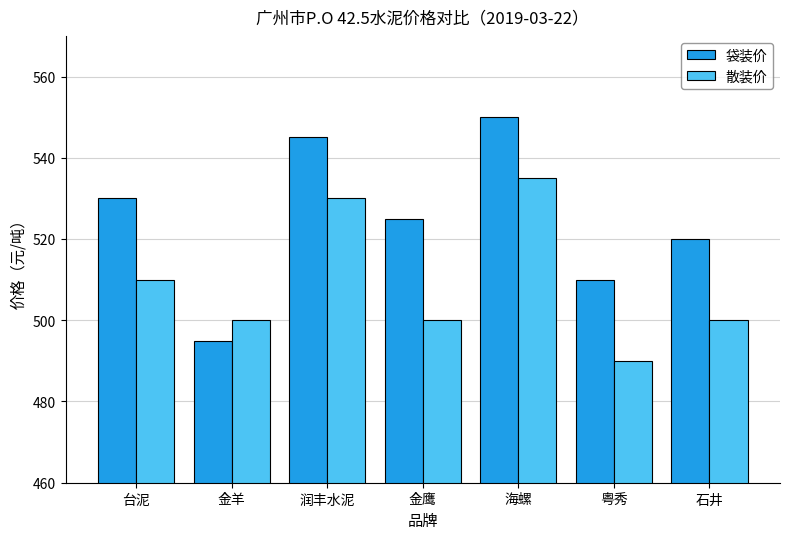

The 袋装价 series shows 495 at 金羊. True or false?

True